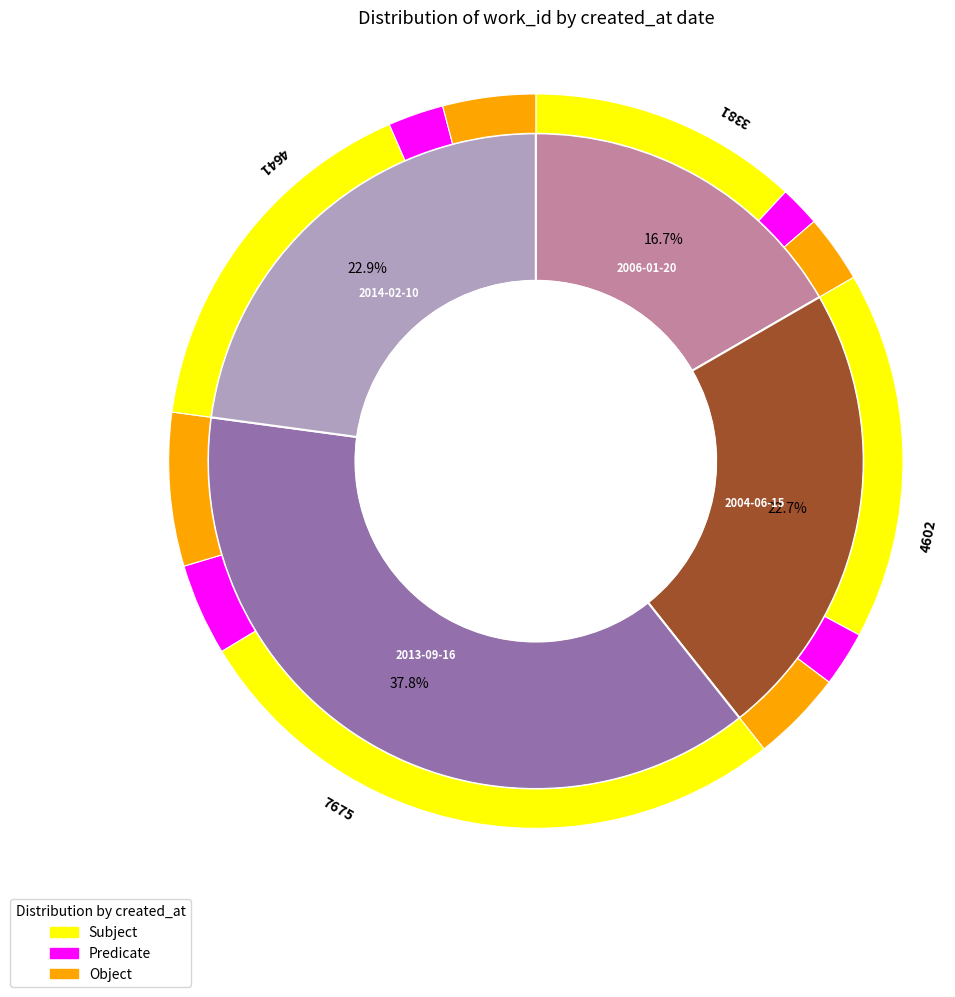

Do 2004-06-15 and 2013-09-16 together represent more than half of the pie?

Yes